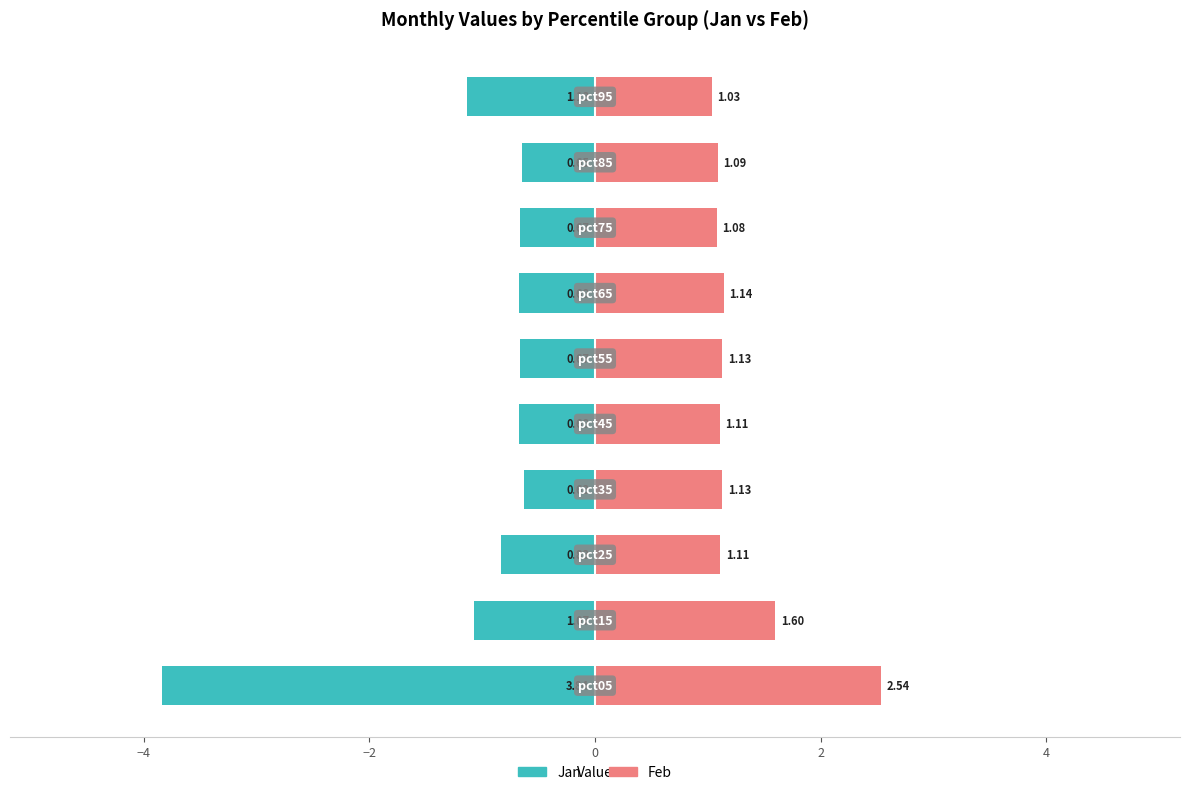

Is it true that Feb equals 4.5 at −6?

False